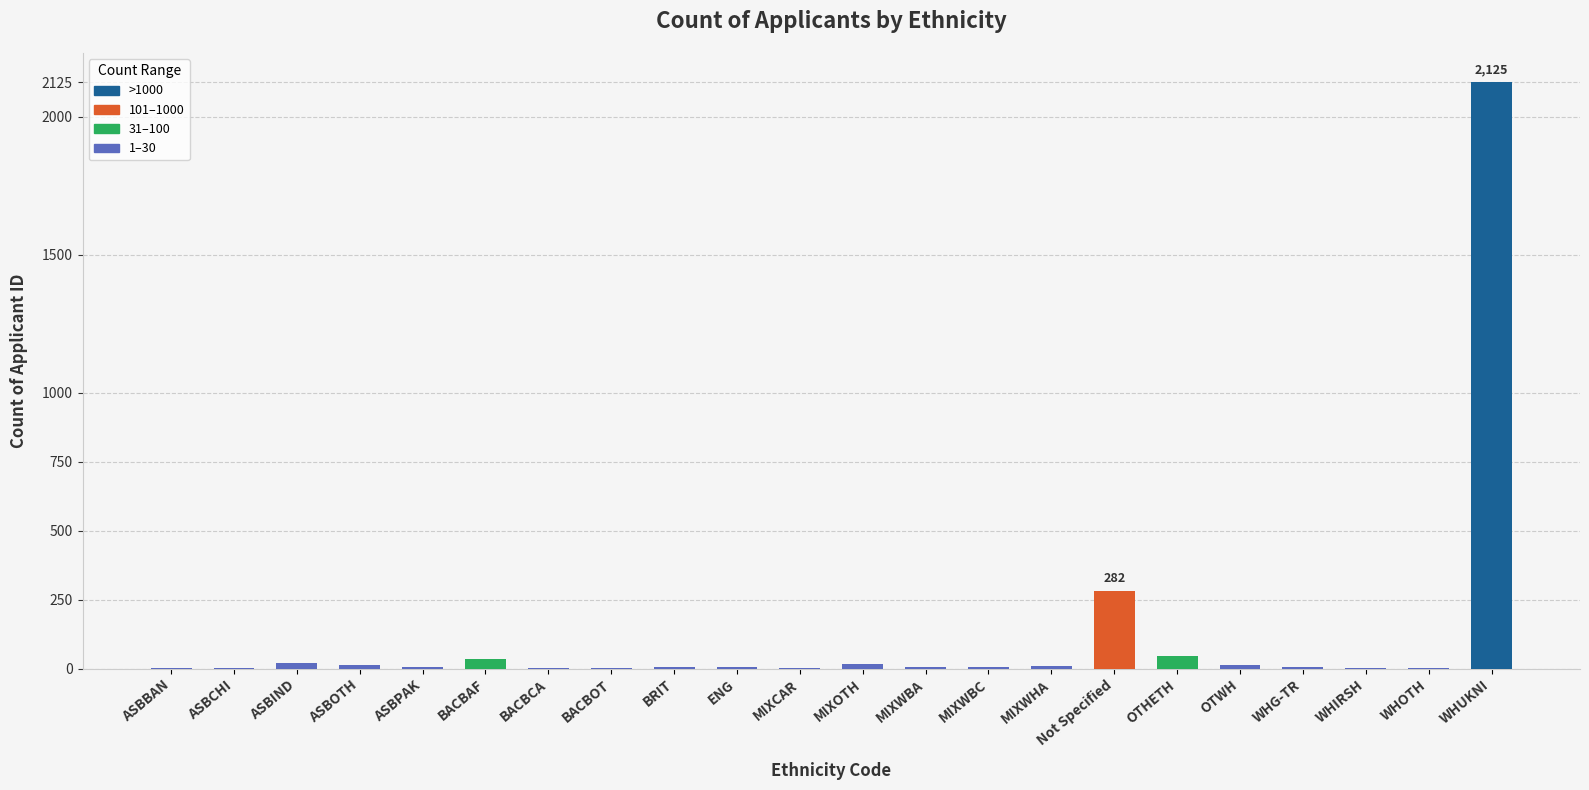

What is the greatest value displayed?

2125